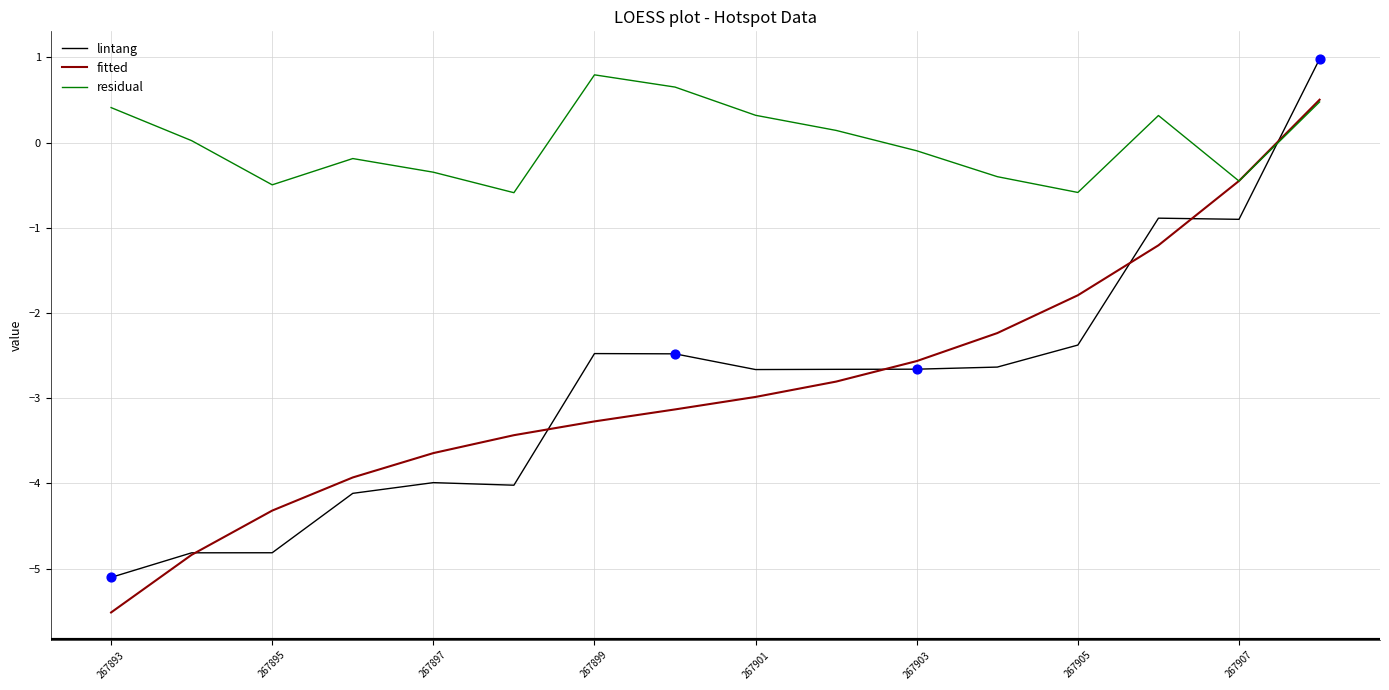

Which series has the largest total across all categories?

residual